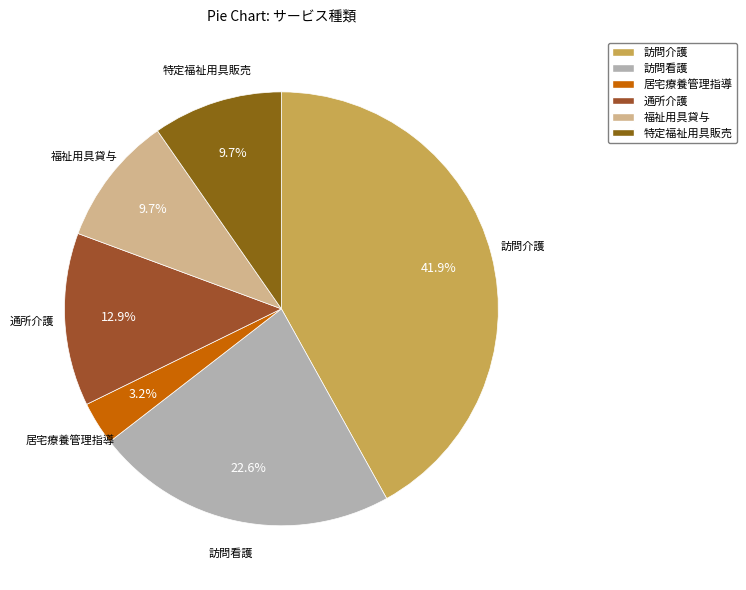

To the nearest percent, what is the average slice percentage?

17%